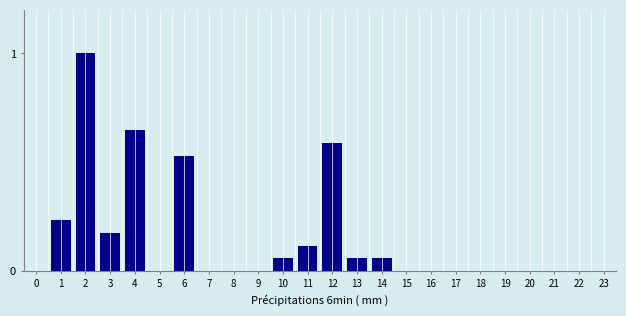

What is the change in value from 5 to 14?

+0.1